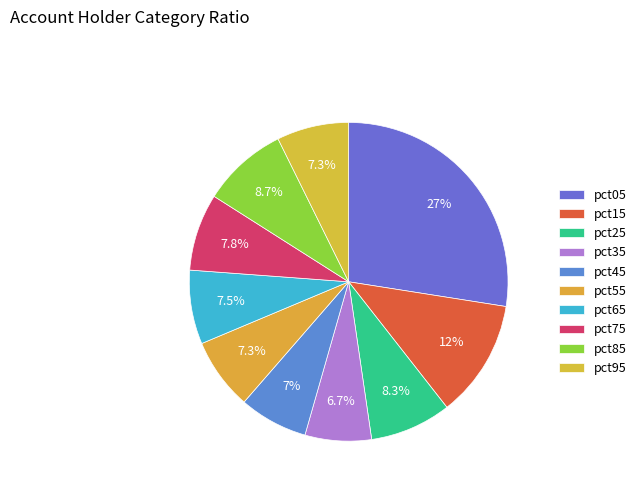

How many slices are in this pie chart?

10